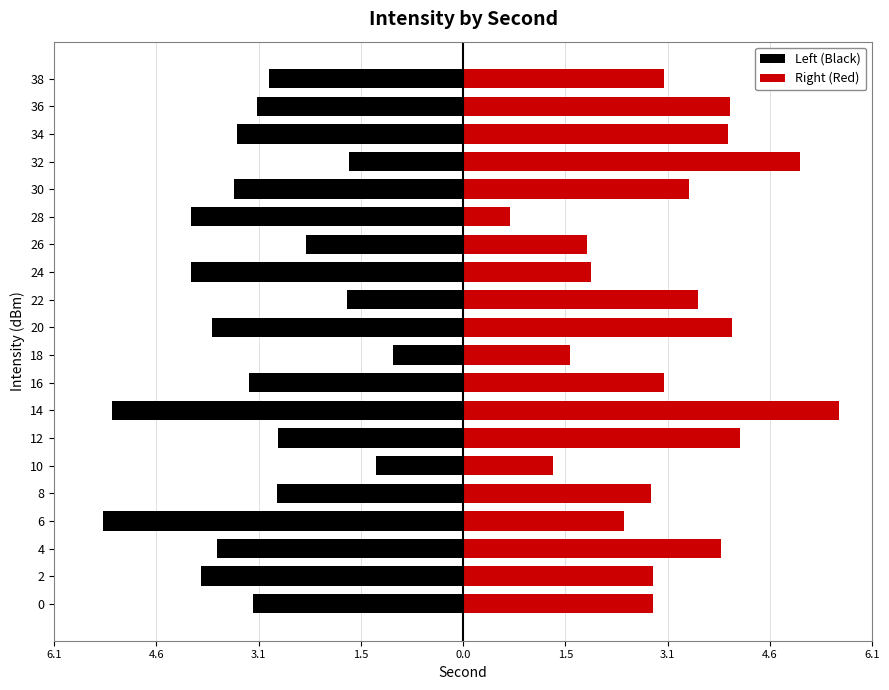

Rank the series at 15 from lowest to highest value.

Left (Black), Right (Red)